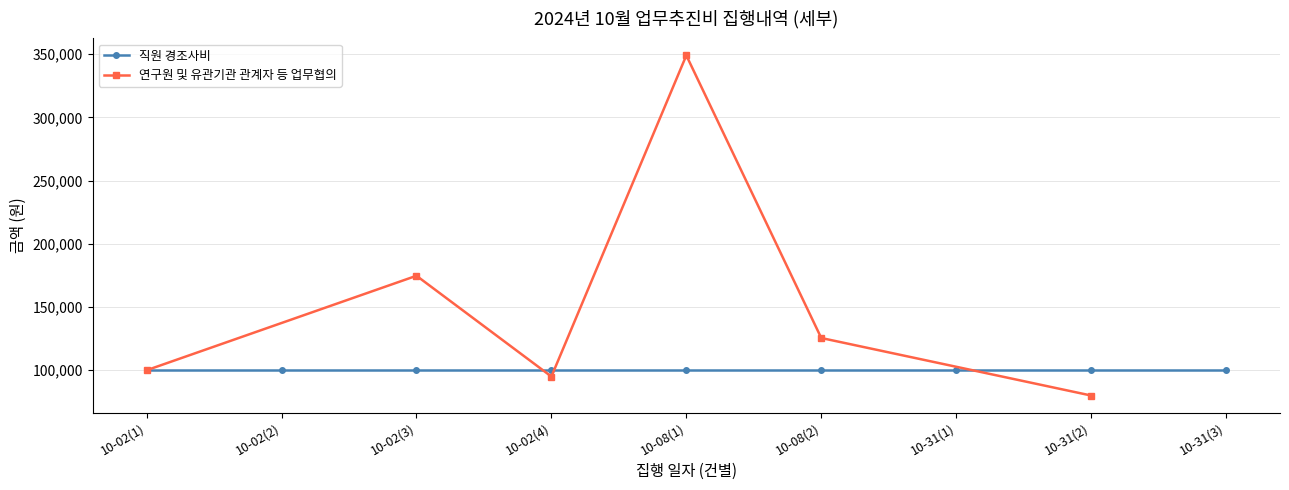

What is the maximum value for 연구원 및 유관기관 관계자 등 업무협의?

349000